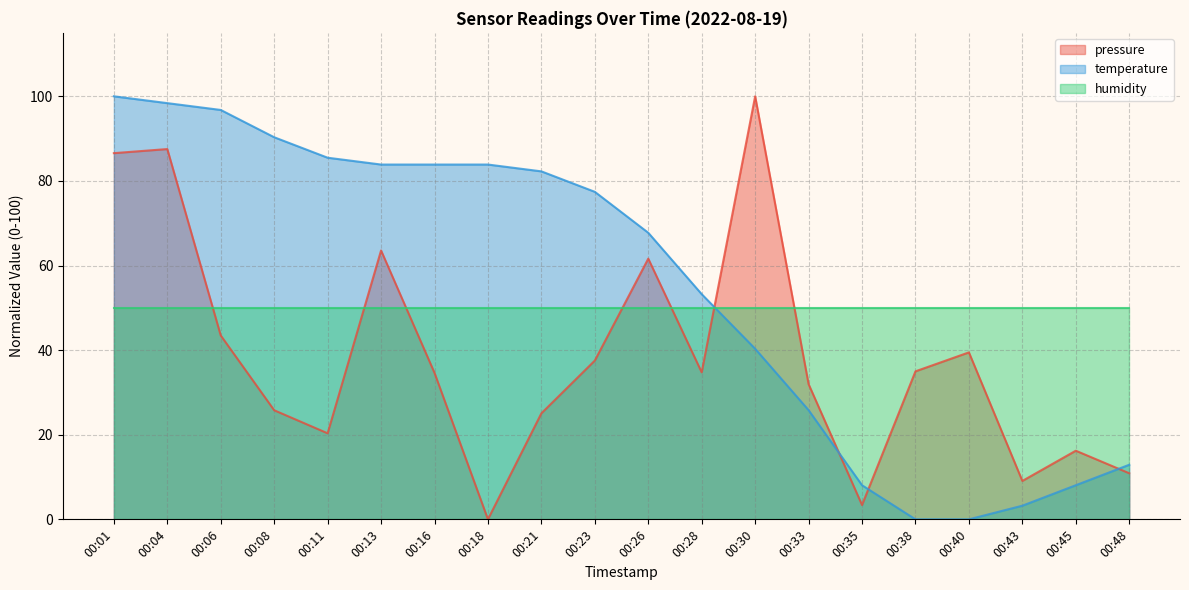

Rank the categories by pressure value from lowest to highest.

00:18, 00:35, 00:43, 00:48, 00:45, 00:11, 00:21, 00:08, 00:33, 00:16, 00:28, 00:38, 00:23, 00:40, 00:06, 00:26, 00:13, 00:01, 00:04, 00:30